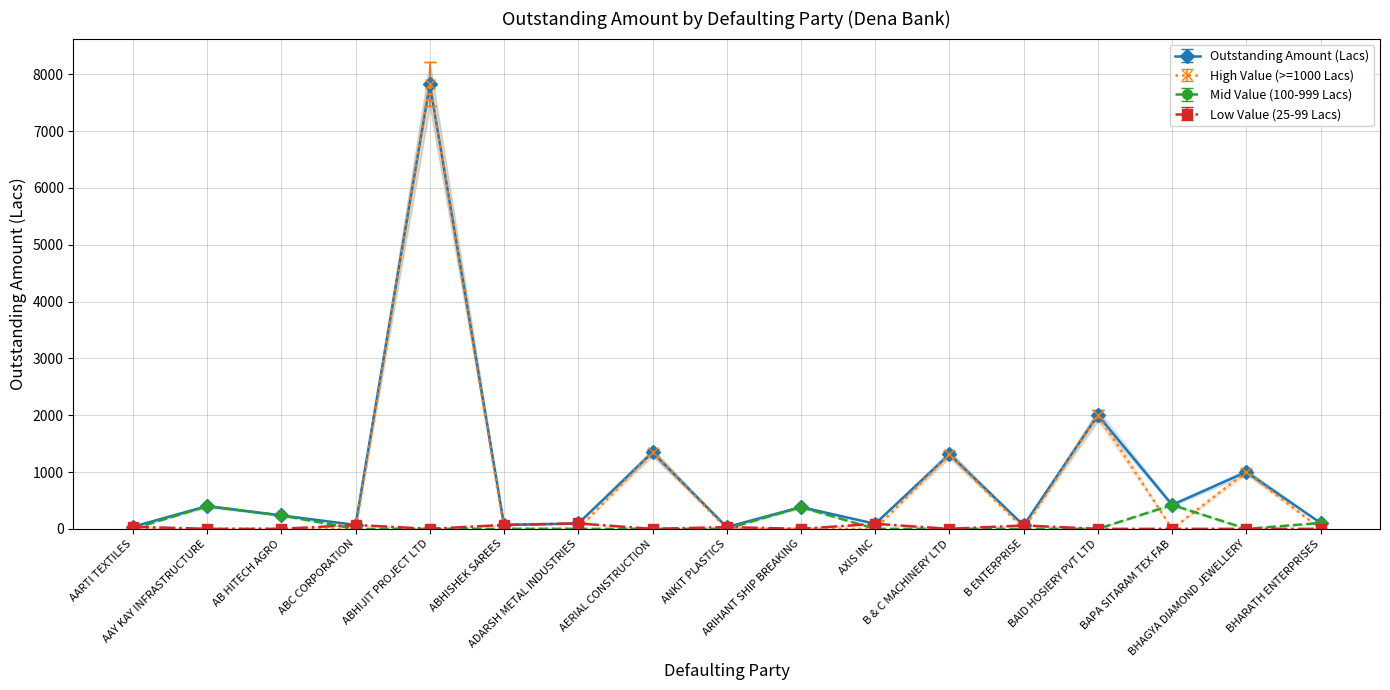

Does the chart display data point markers on the line(s)?

Yes